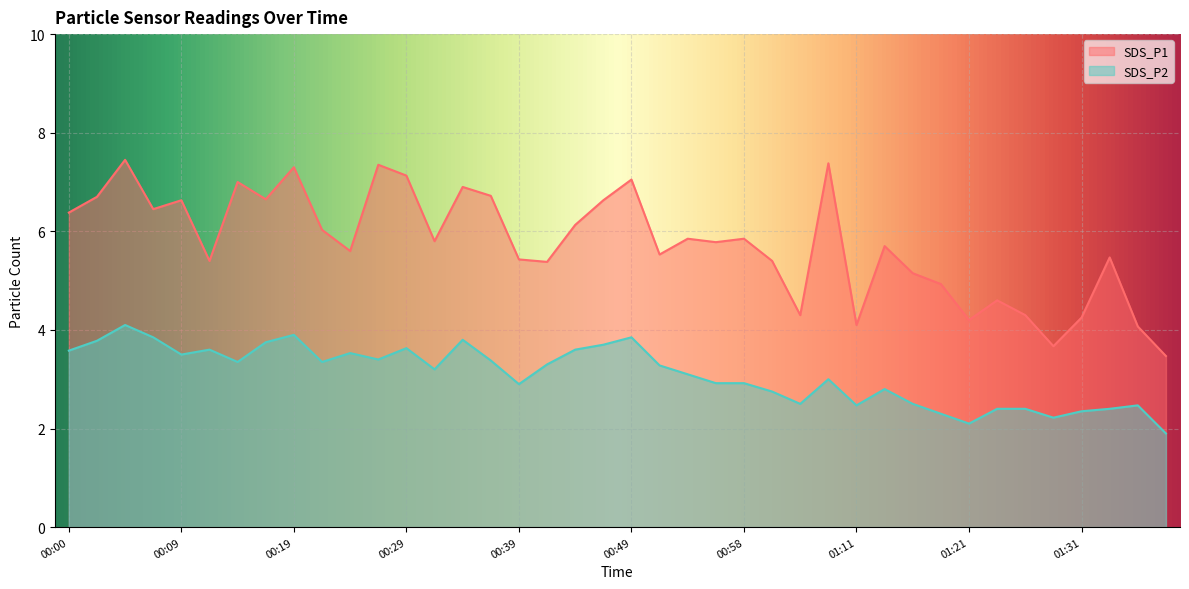

What is the sum of the SDS_P2 values at 01:31 and 00:19?

6.2